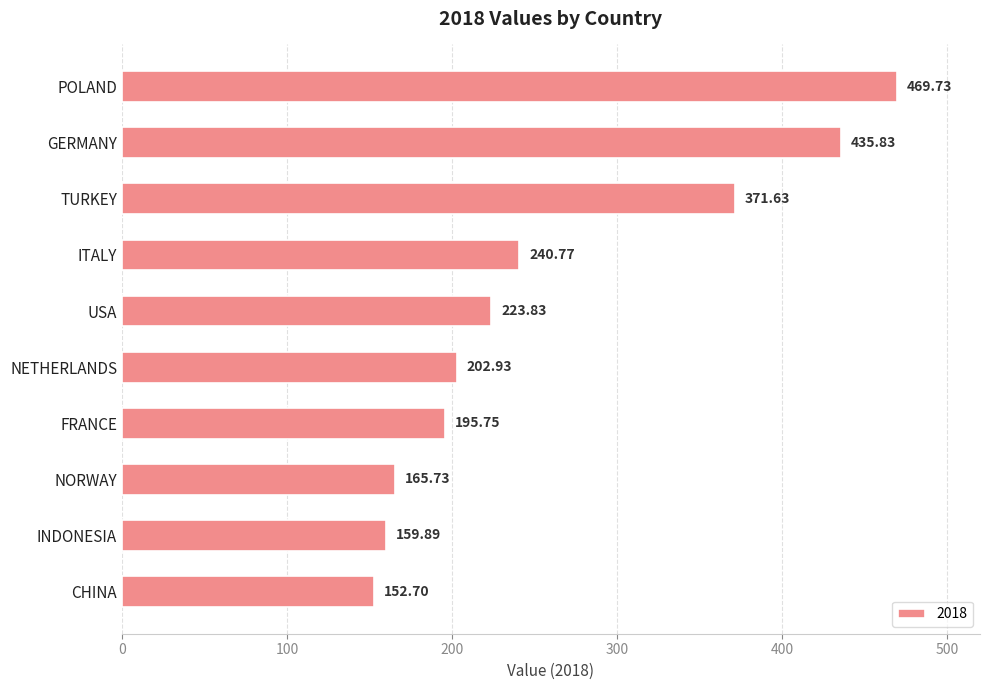

Rank the categories by value from highest to lowest.

POLAND, GERMANY, TURKEY, ITALY, USA, NETHERLANDS, FRANCE, NORWAY, INDONESIA, CHINA